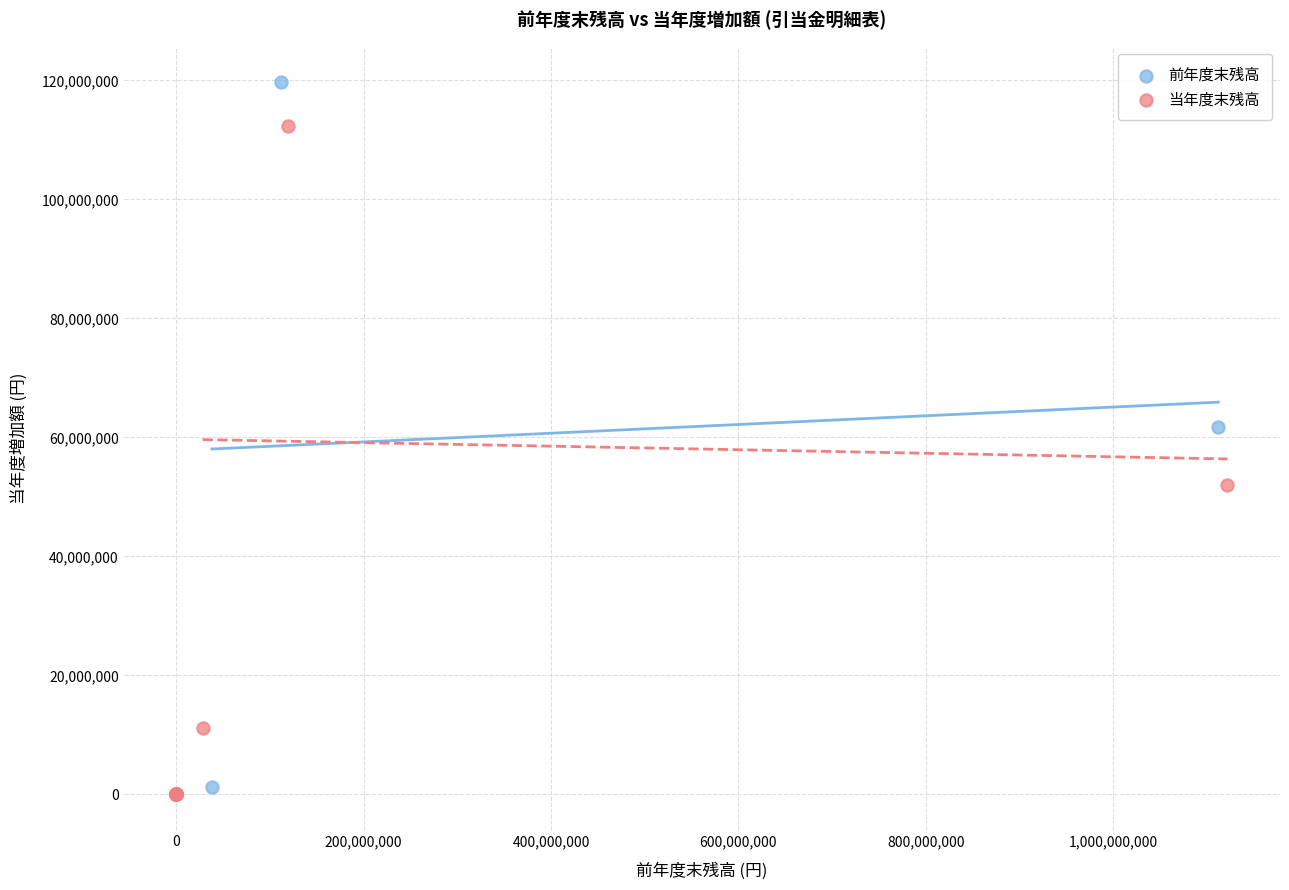

Which series has the largest Y range (max minus min)?

前年度末残高